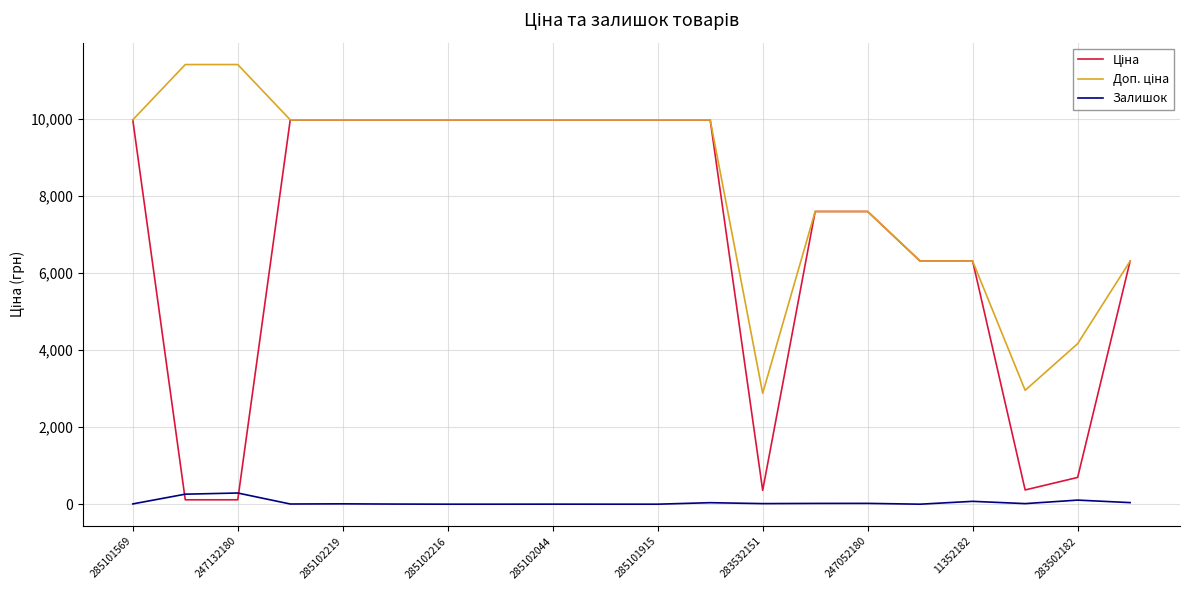

What is the greatest value displayed?

11410.0